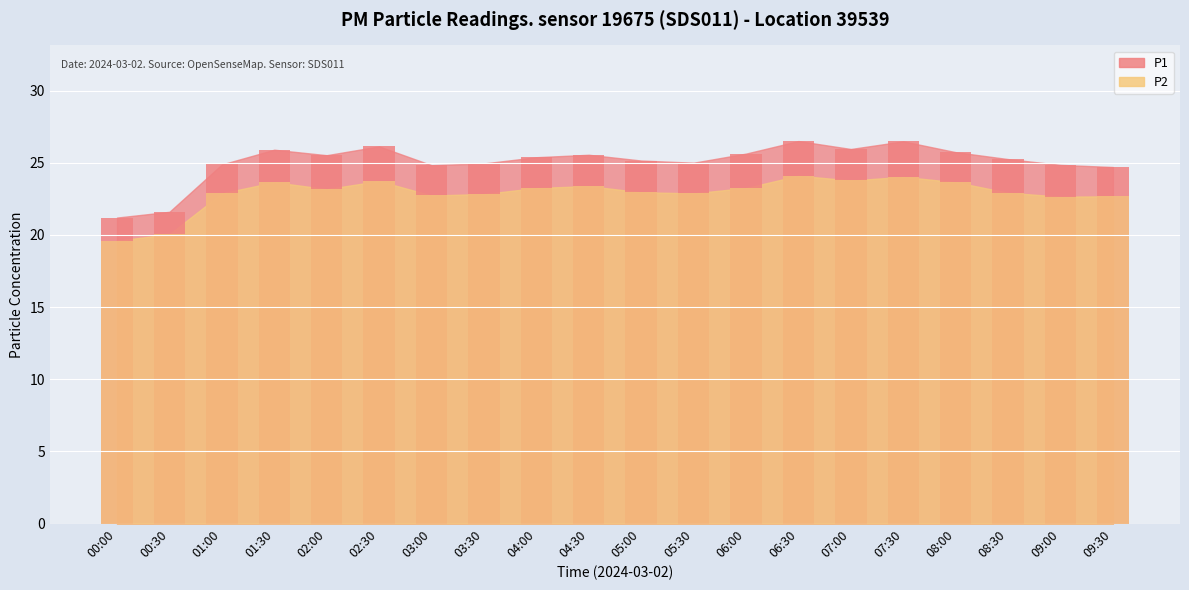

Is the value of P1 at 00:30 greater than the value of P2 at 07:30?

No